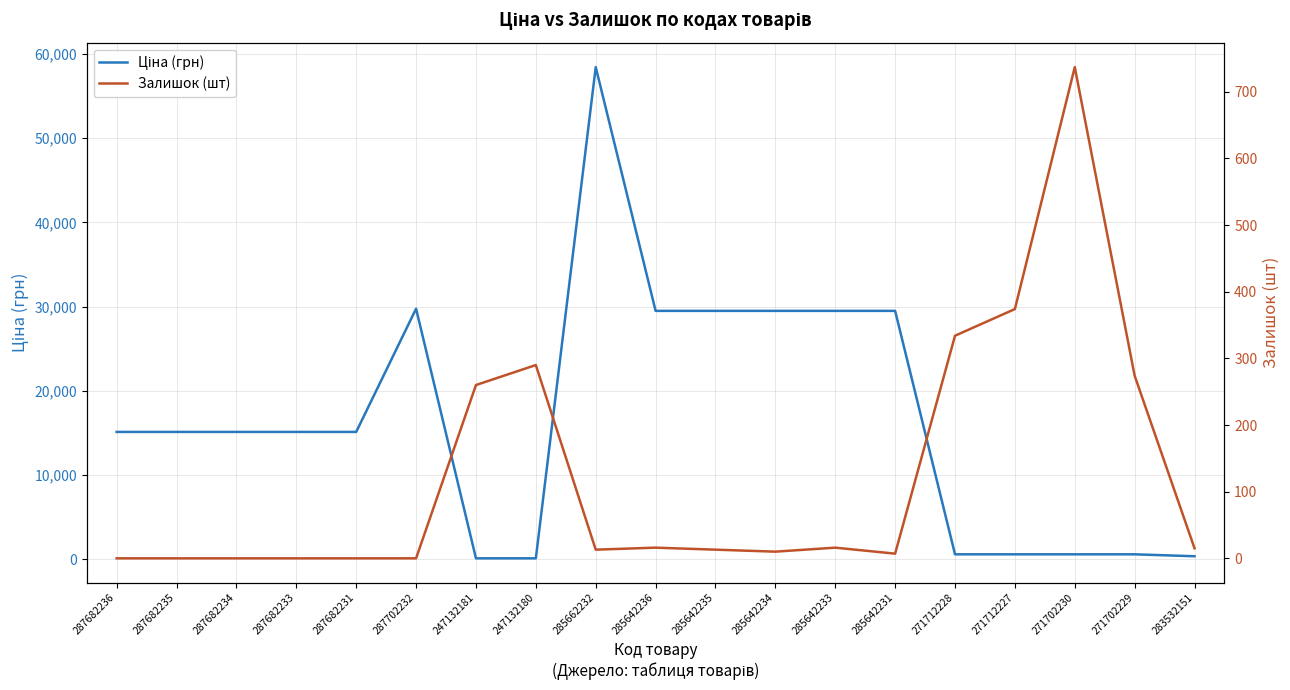

What is the sum of all Залишок (шт) values?

2359.0